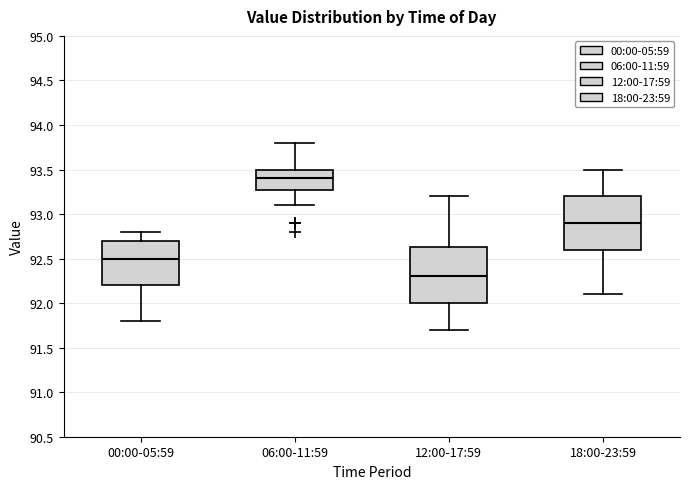

Which box has the highest median line?

06:00-11:59